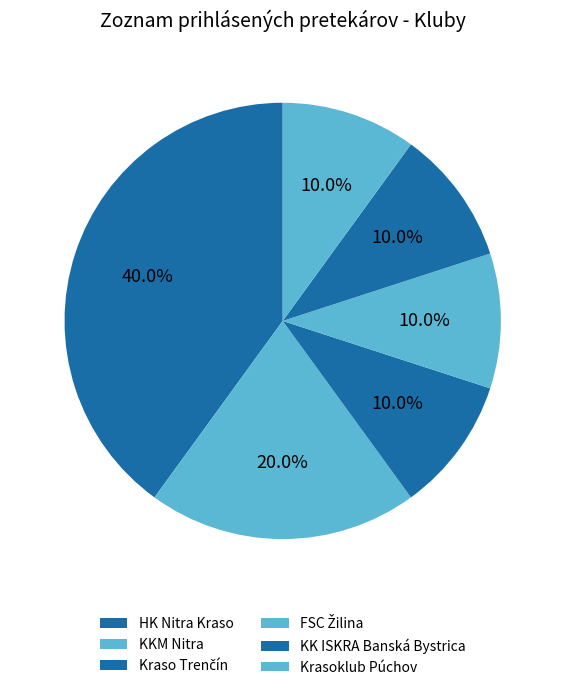

Is it true that KK ISKRA Banská Bystrica is 10% of the pie?

True